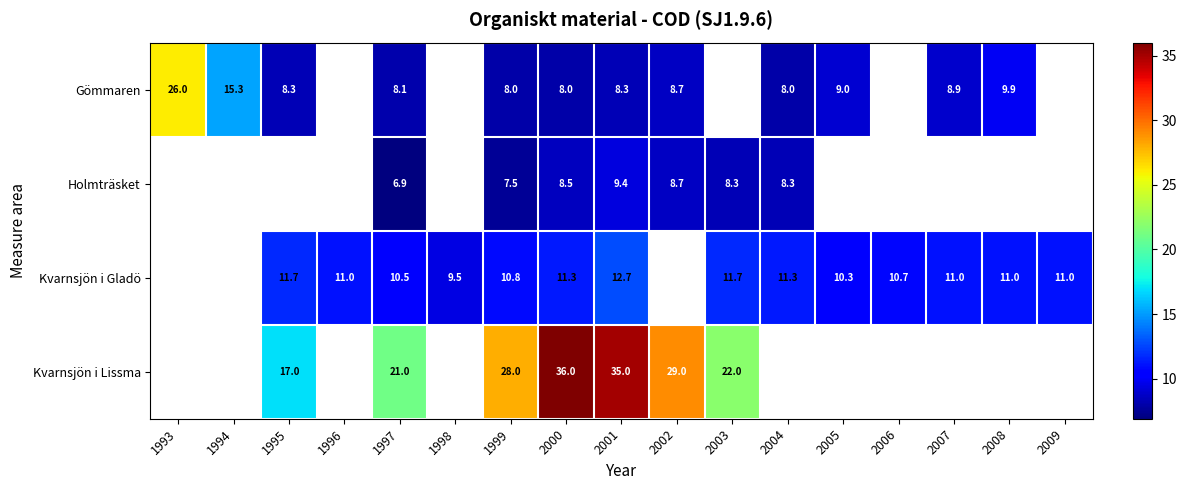

True or false: Gömmaren has a value of 8.0 at 2004.

True